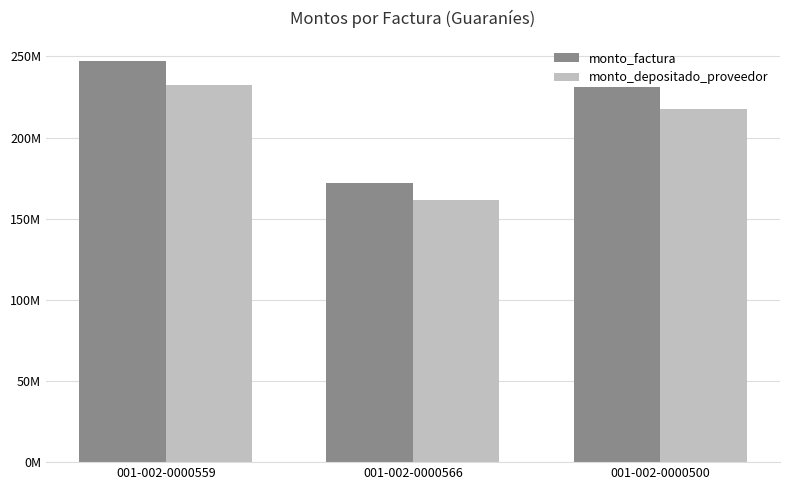

Rank the categories by monto_depositado_proveedor value from lowest to highest.

001-002-0000566, 001-002-0000500, 001-002-0000559